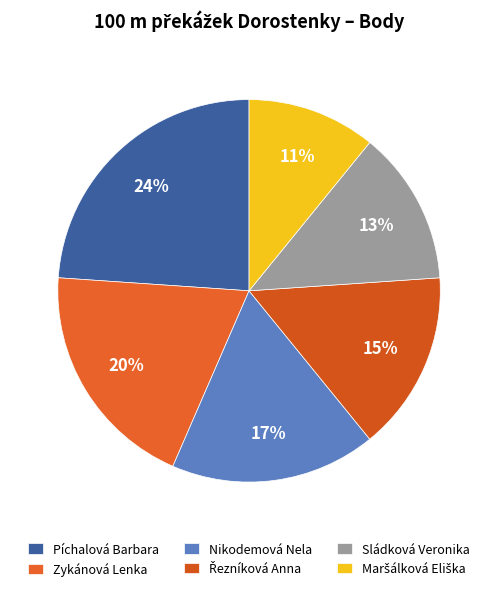

Which has a higher value, Nikodemová Nela or Maršálková Eliška?

Nikodemová Nela